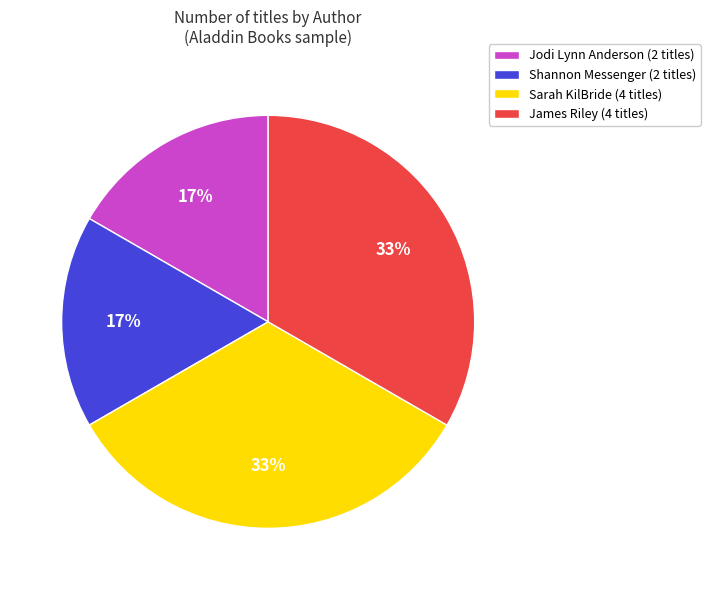

What percentage is the Sarah KilBride (4 titles) slice, to the nearest percent?

33%